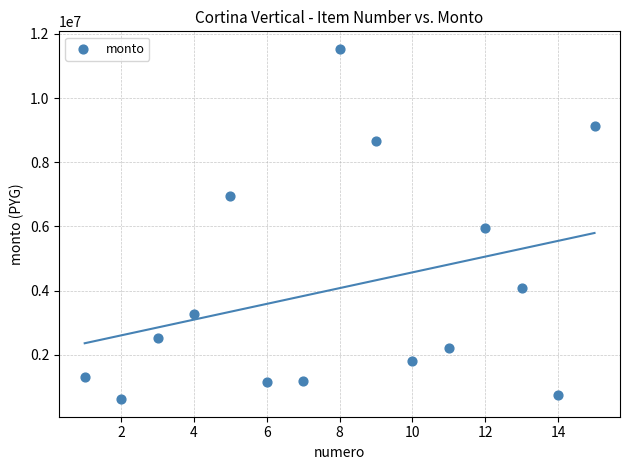

What Y value in the scatter plot is closest to 6073500?

5940000